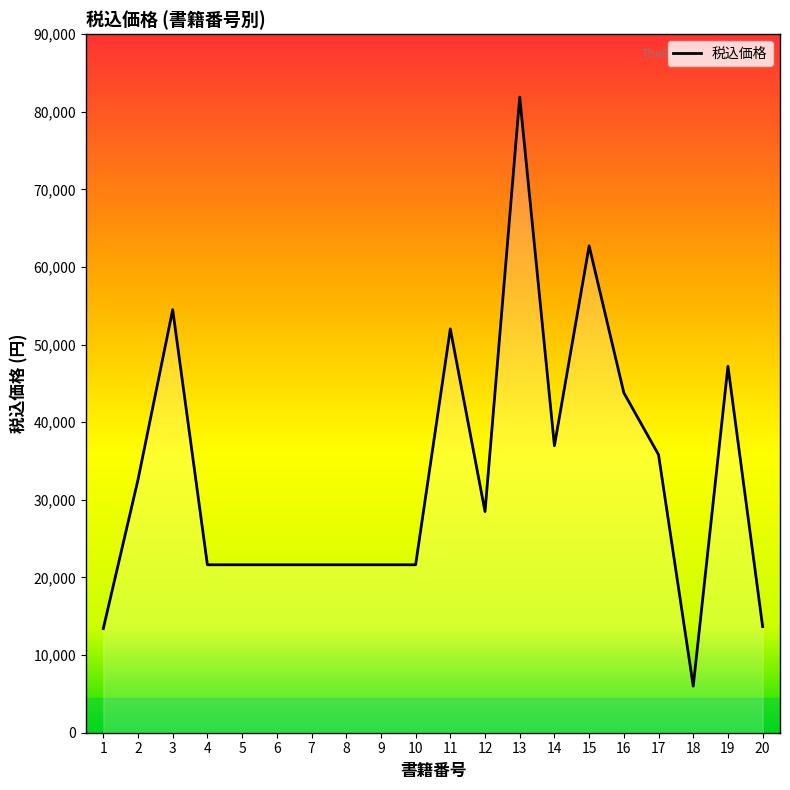

What is the maximum value shown in the chart?

81896